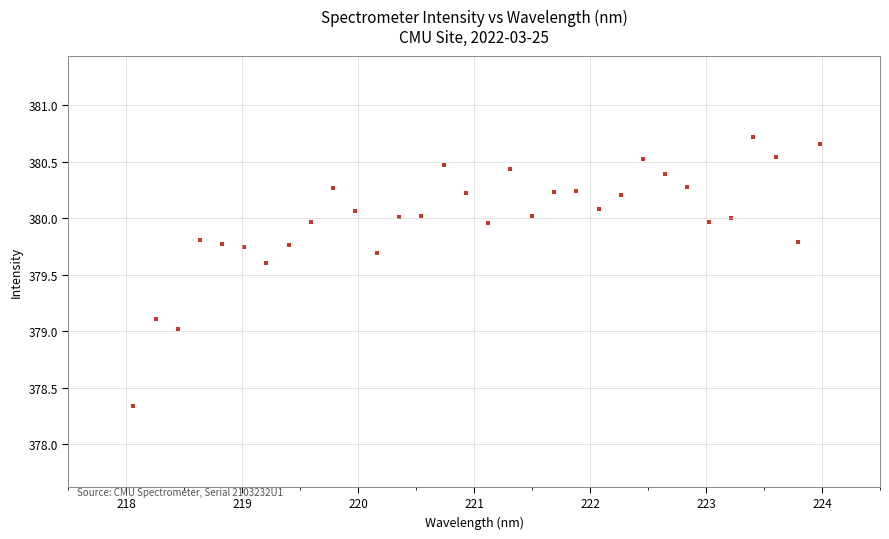

What is the range of Y values (max minus min)?

2.4